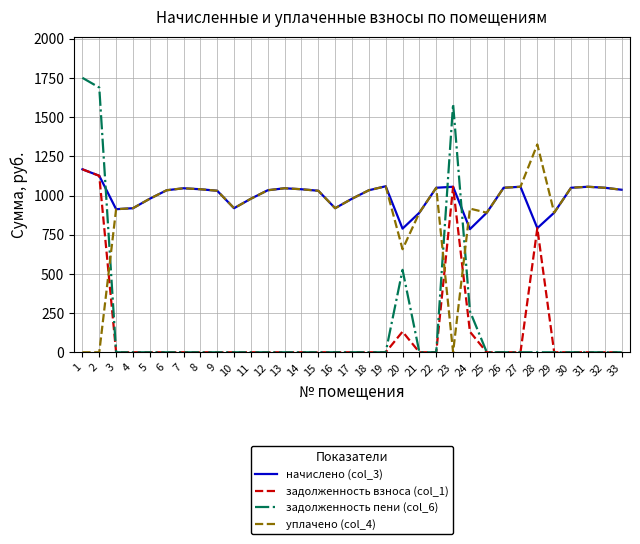

What is the difference between the highest and lowest values at 33?

1036.7